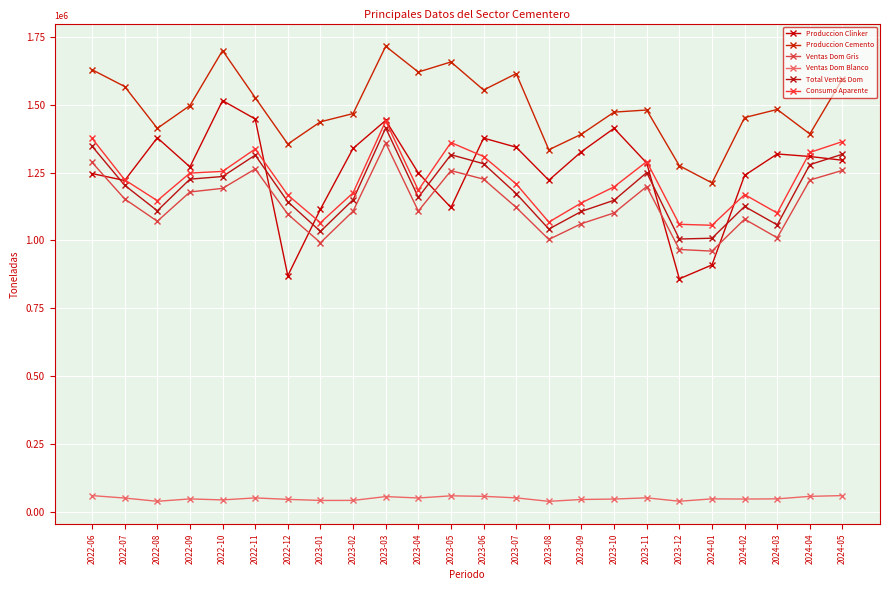

Where is the first local minimum for Produccion Cemento?

2022-08